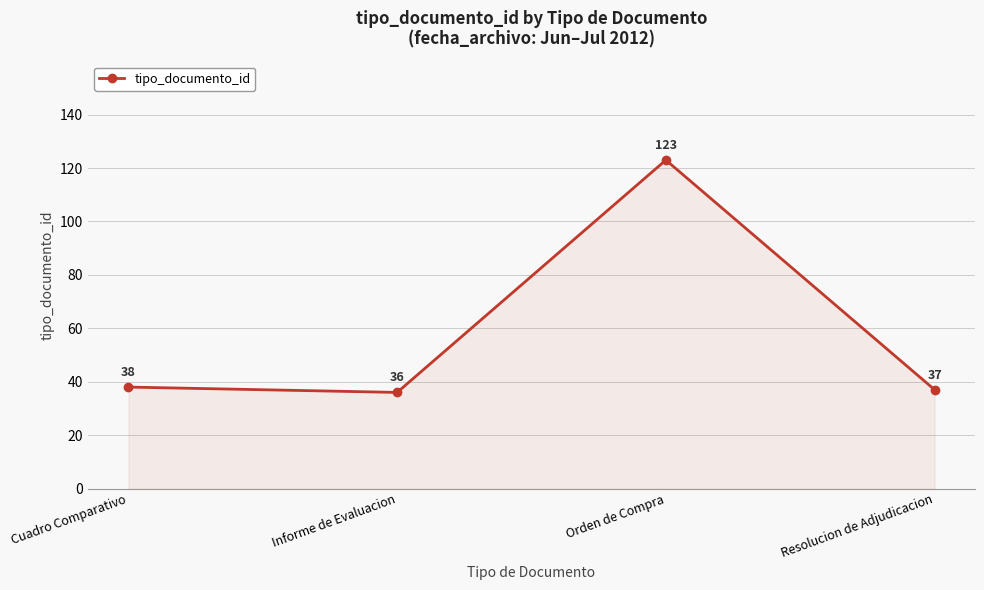

List the labels in order of value, smallest first.

Informe de Evaluacion, Resolucion de Adjudicacion, Cuadro Comparativo, Orden de Compra